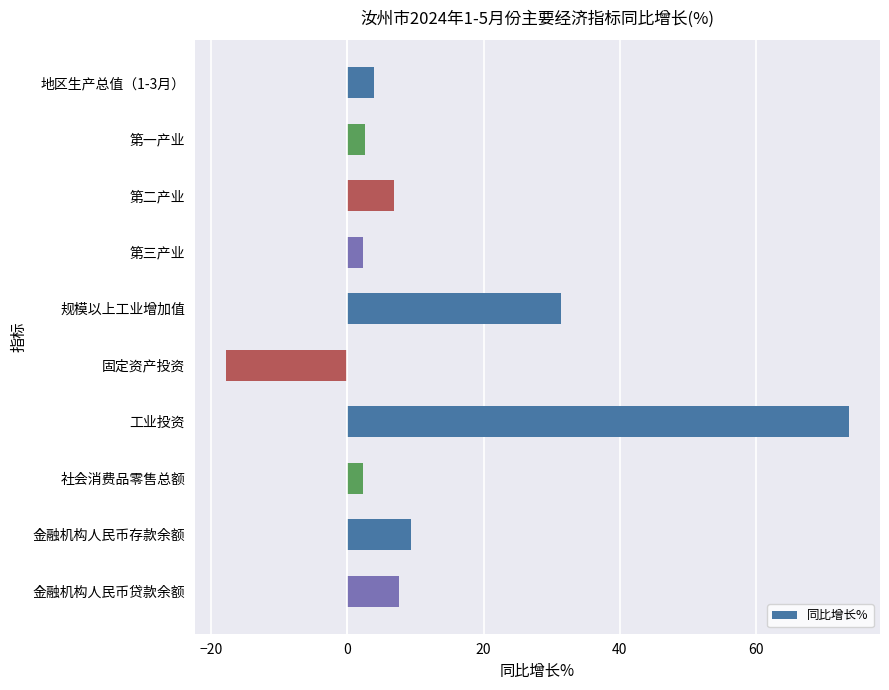

What position from the bottom is 固定资产投资?

5